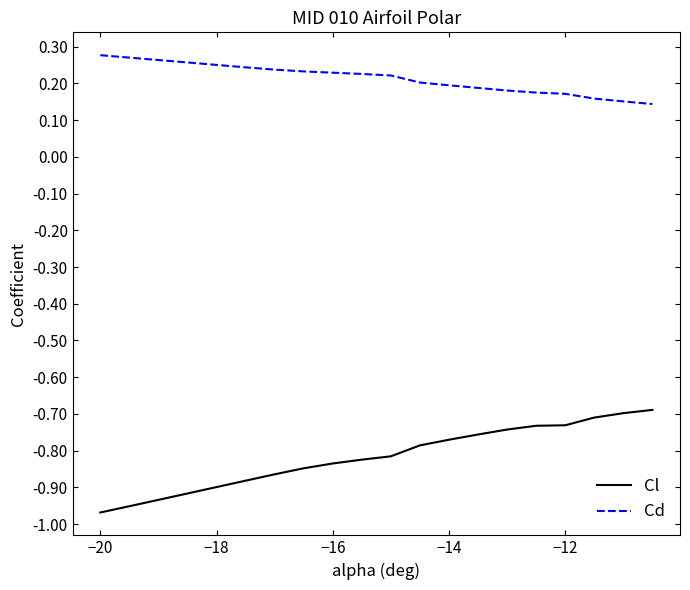

List the series in order of their peak value, lowest first.

Cl, Cd